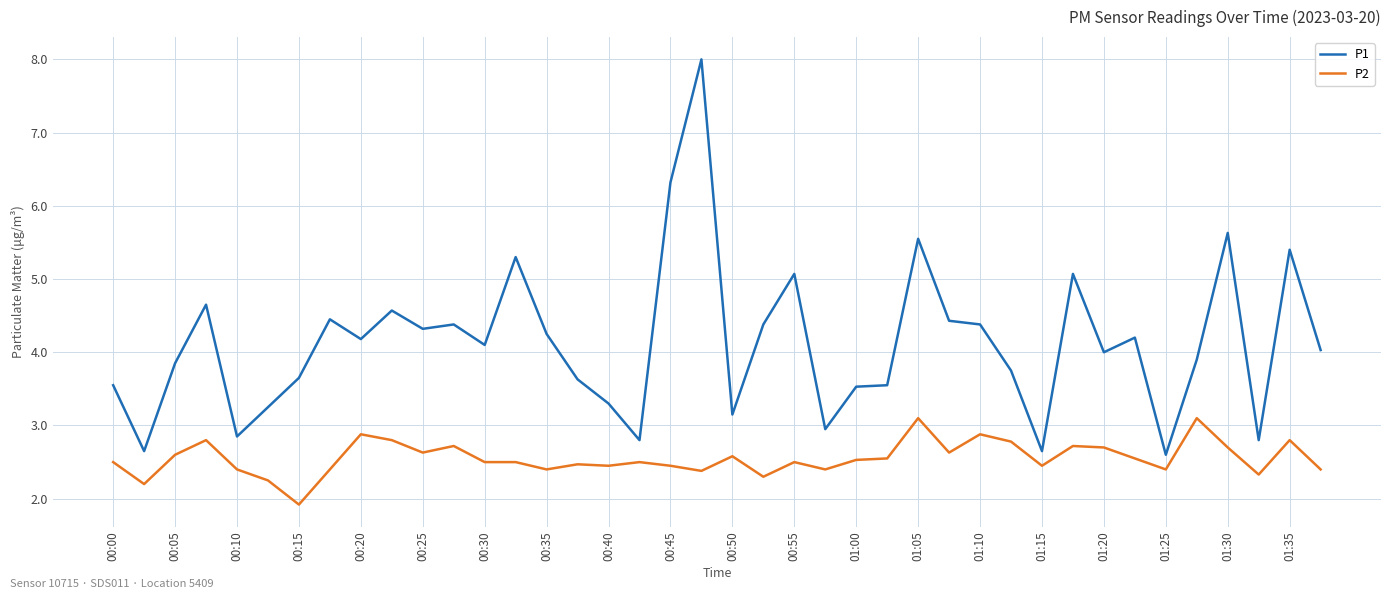

What is the difference between the maximum and minimum values in the P1 series?

5.4